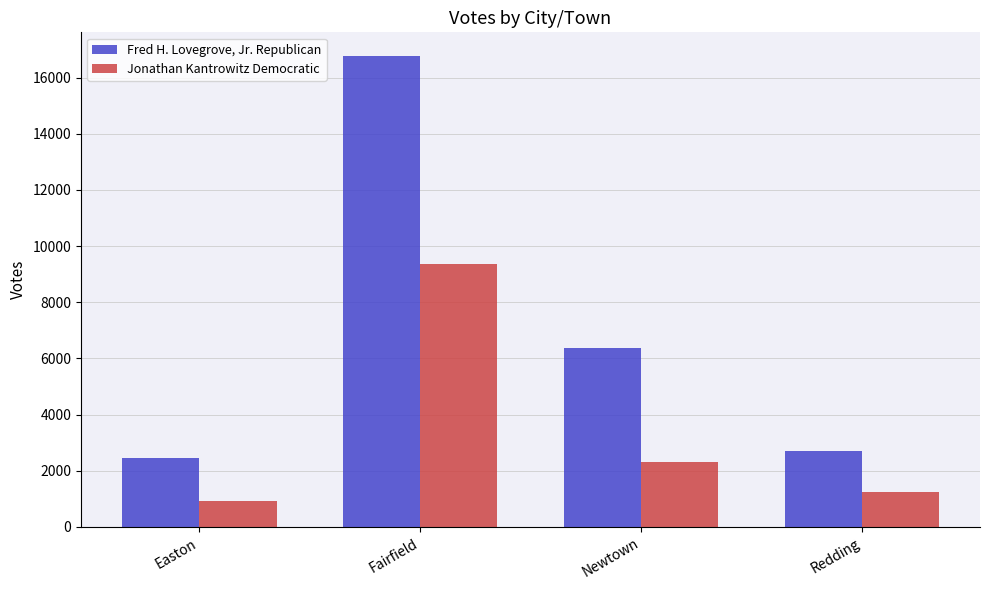

What is the greatest value displayed?

16771